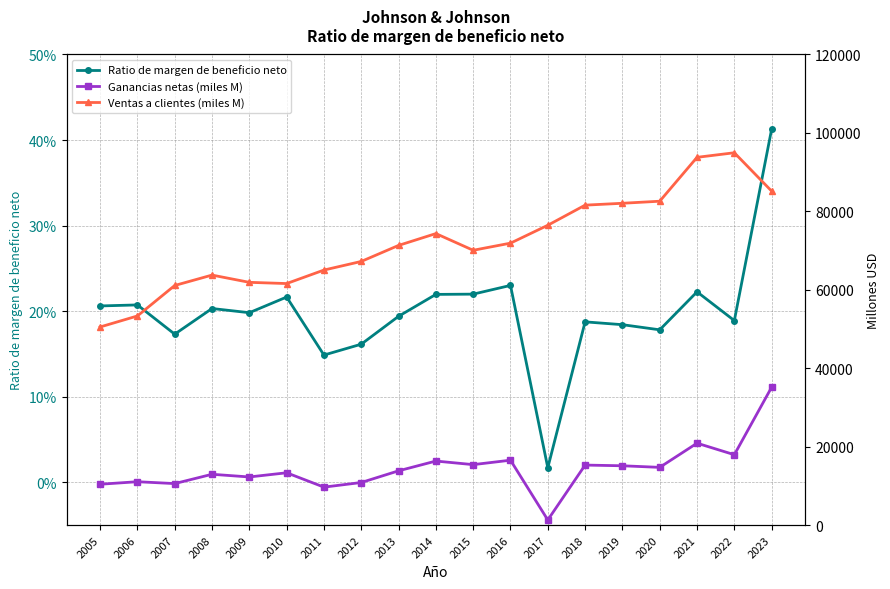

True or false: Ganancias netas (miles M) has a value of 7997.0 at 2022.

False